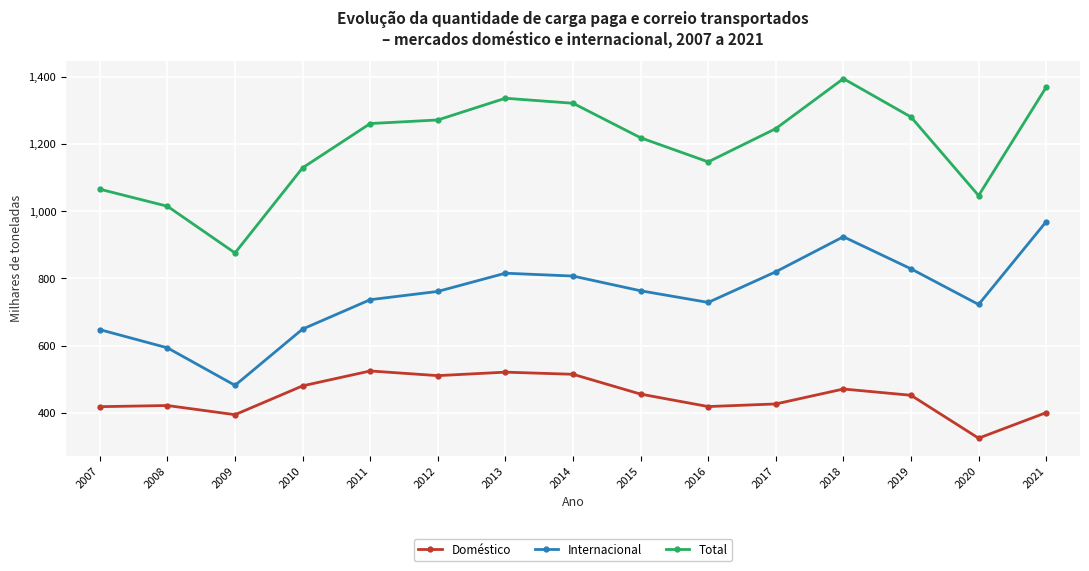

What is the sum of all Total values?

17973.5